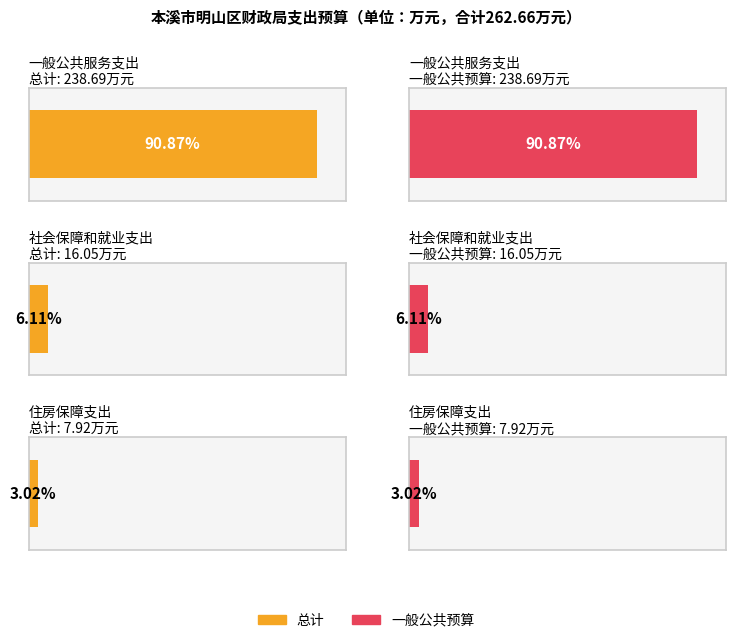

At which label is 总计 closest to 123?

社会保障和就业支出